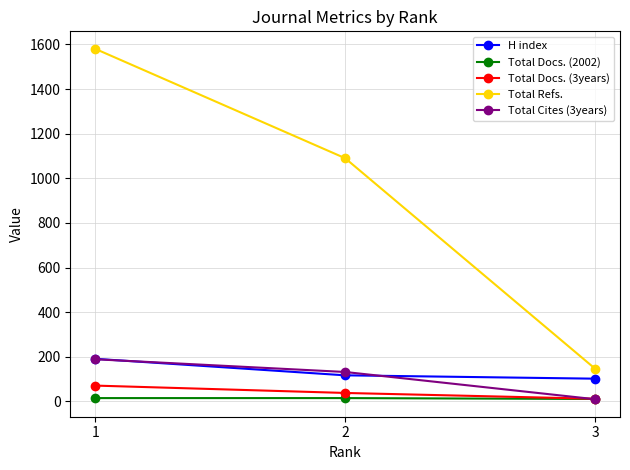

What is the sum of the Total Docs. (3years) values at 1 and 2?

109